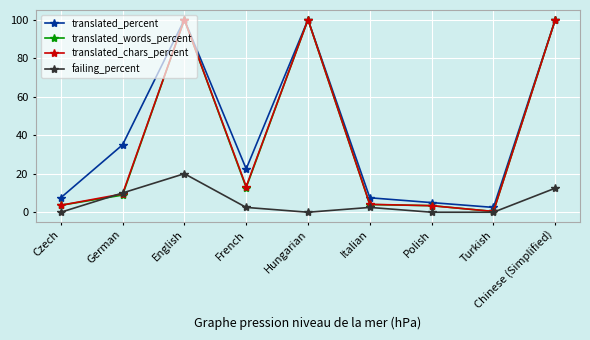

How many values in the failing_percent series exceed 2?

5